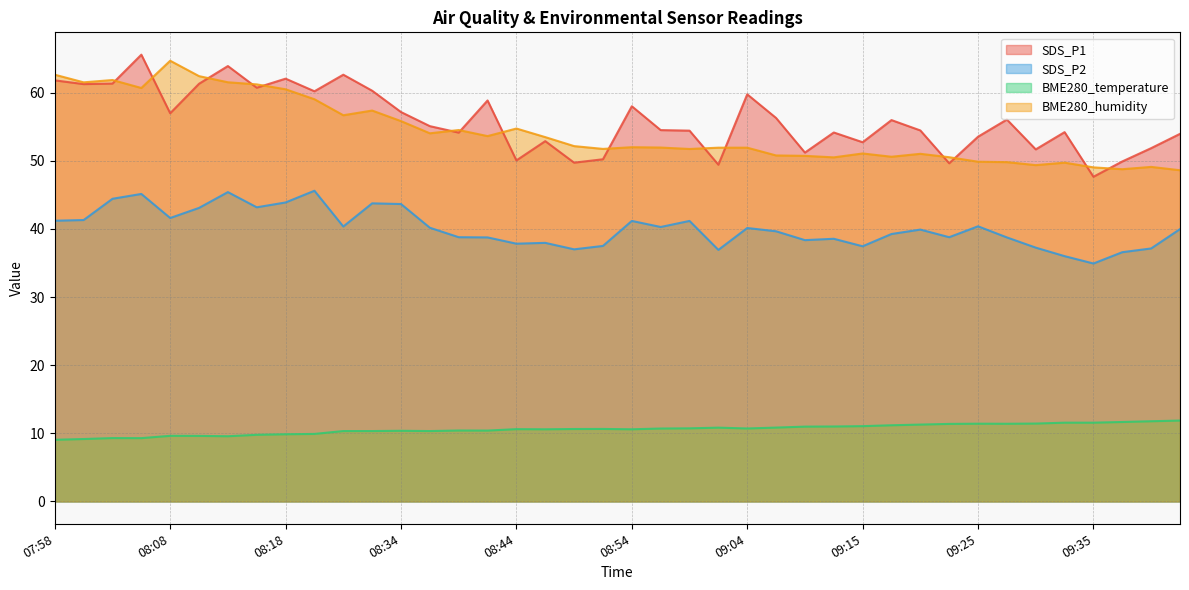

What is the minimum value shown in the chart?

9.1